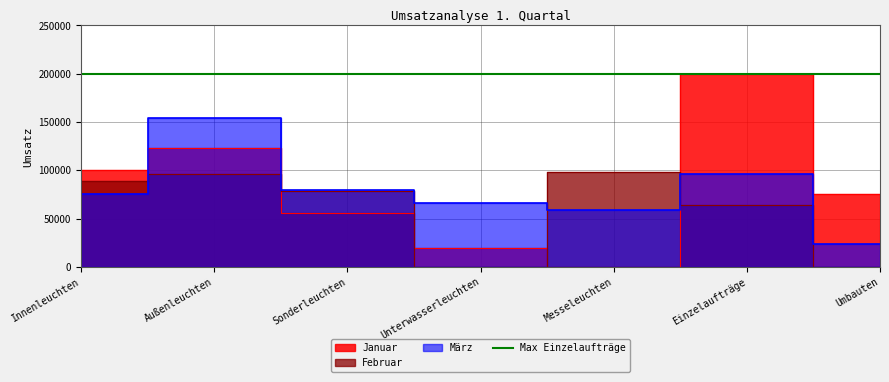

What position from the right is Sonderleuchten?

5